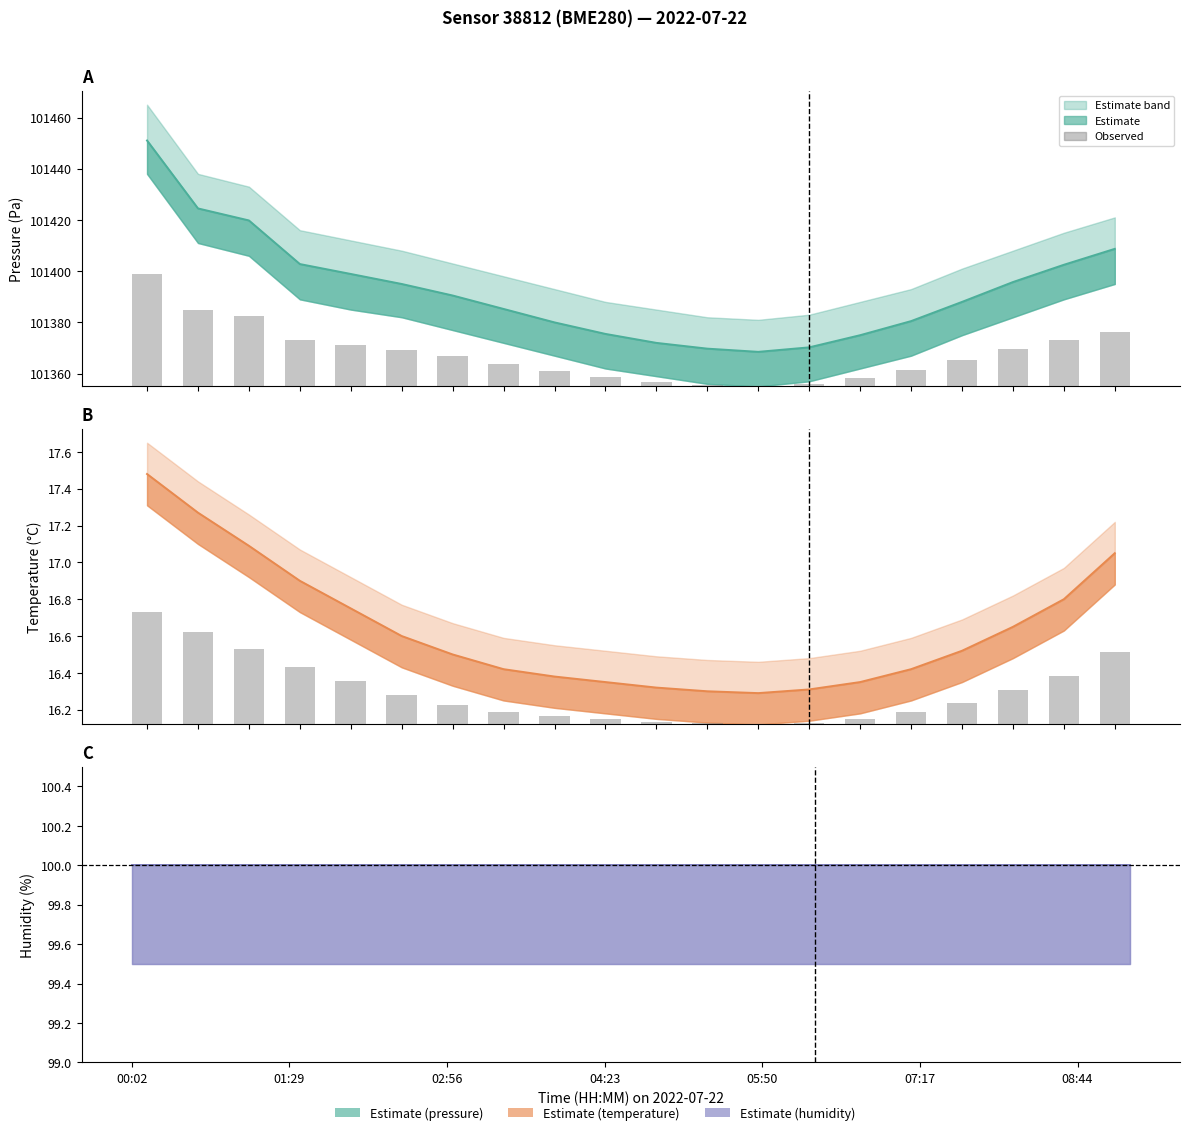

Where is pressure bars nearest to the value 22?

19